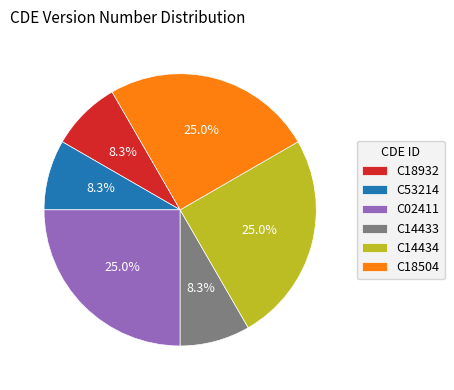

To the nearest percent, what portion does C53214 represent?

8%